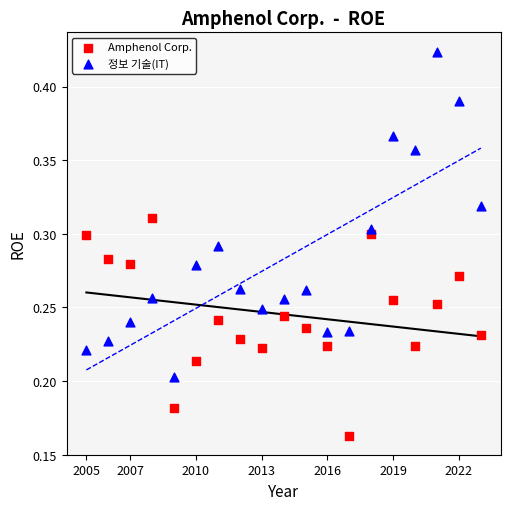

Which series has the widest spread of Y values?

정보 기술(IT)